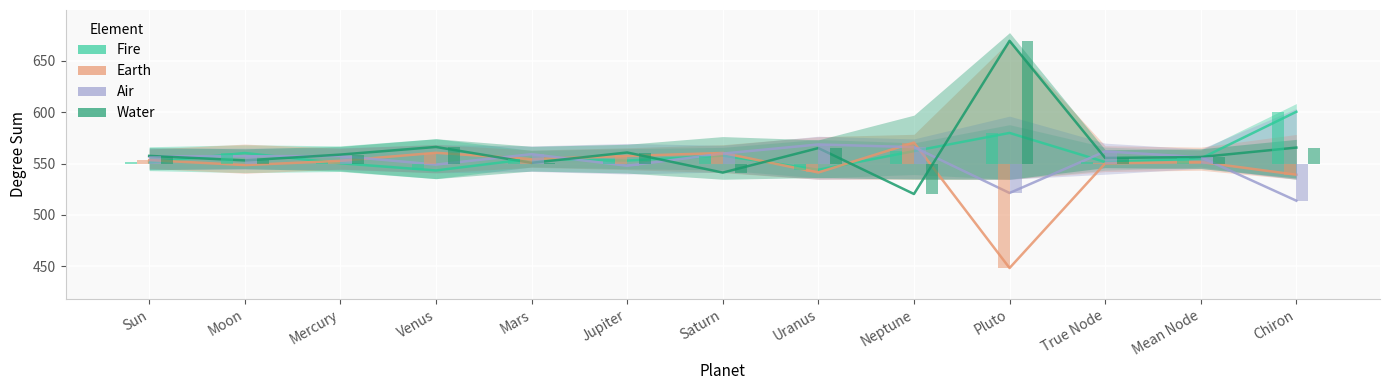

What is the difference between the maximum and minimum values in the Water series?

149.0